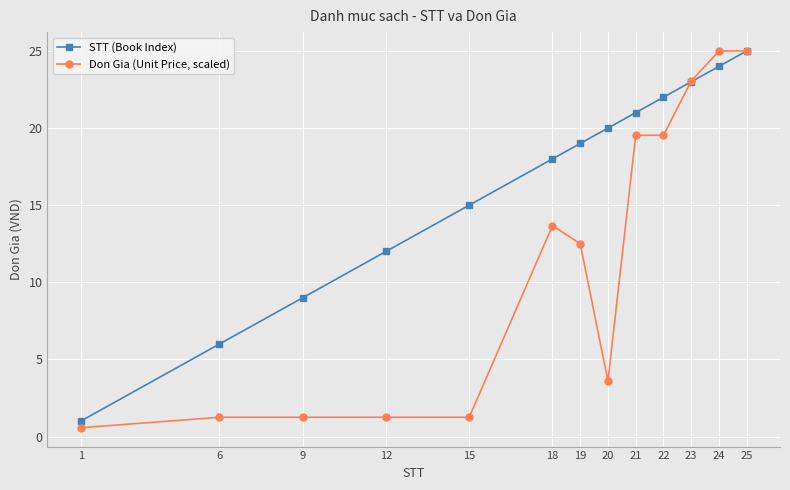

Is the value of STT (Book Index) at 18 greater than the value of Don Gia (Unit Price, scaled) at 12?

Yes